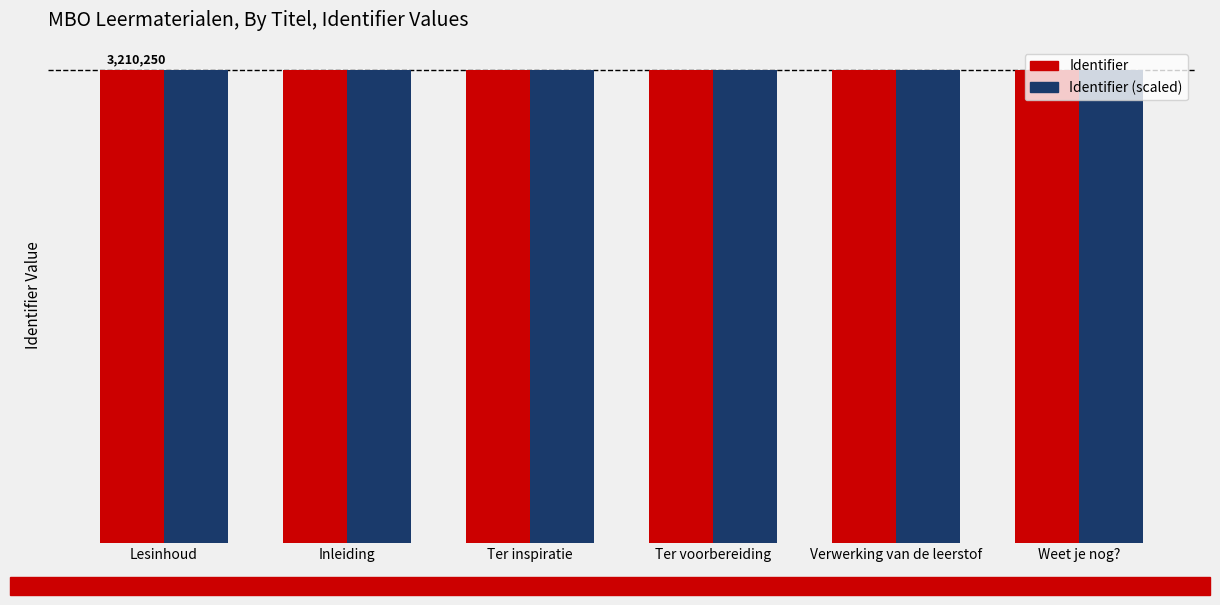

Between Ter inspiratie and Ter voorbereiding, which series saw the biggest shift?

Identifier